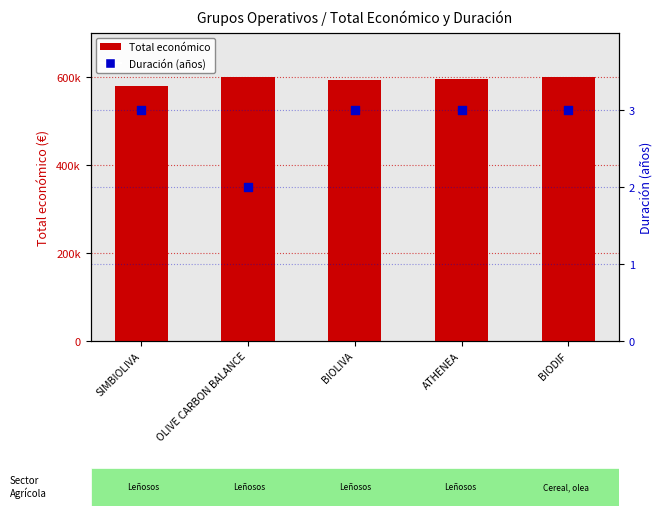

Which series has the largest total across all categories?

Total económico